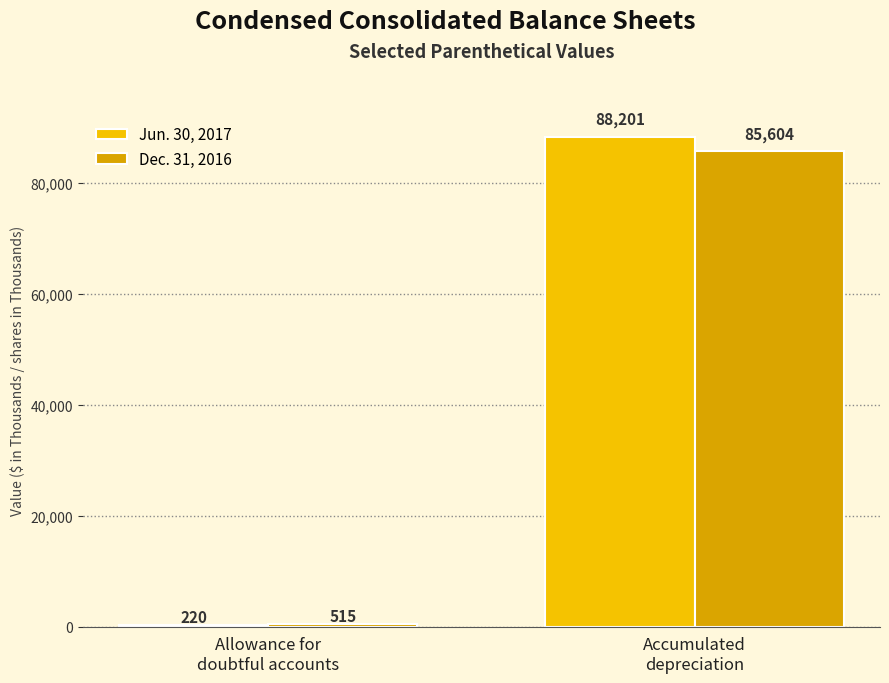

What is the difference between the Jun. 30, 2017 values at Accumulated
depreciation and Allowance for
doubtful accounts?

87981